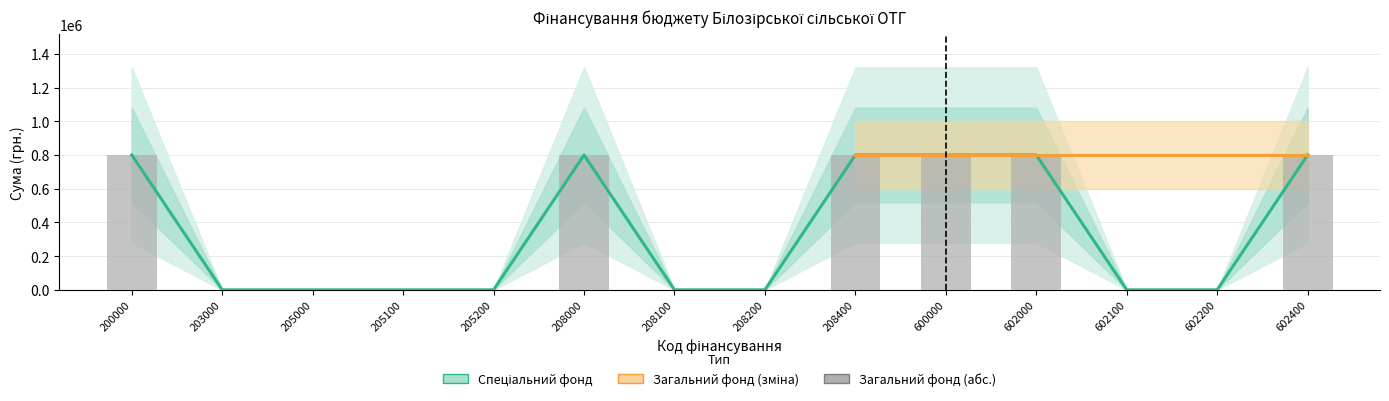

Reading left to right, transcribe all the data shown in this chart.

Спеціальний фонд (центр): 800000	0	0	0	0	800000	0	0	800000	800000	800000	0	0	800000
Загальний фонд (абс.): 800000	0	0	0	0	800000	0	0	800000	800000	800000	0	0	800000